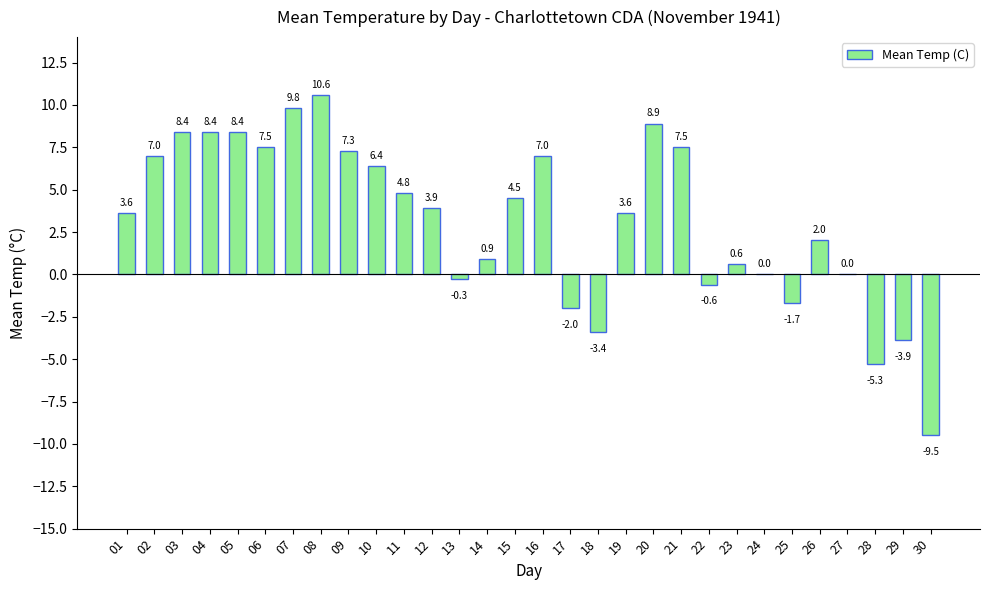

The value at 23 is 0.6. True or false?

True